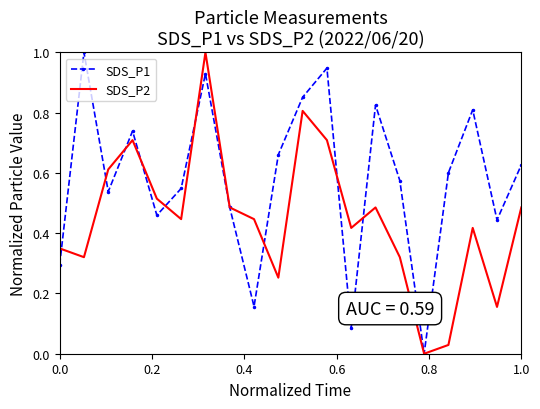

What is the highest value of the SDS_P1 series?

1.0